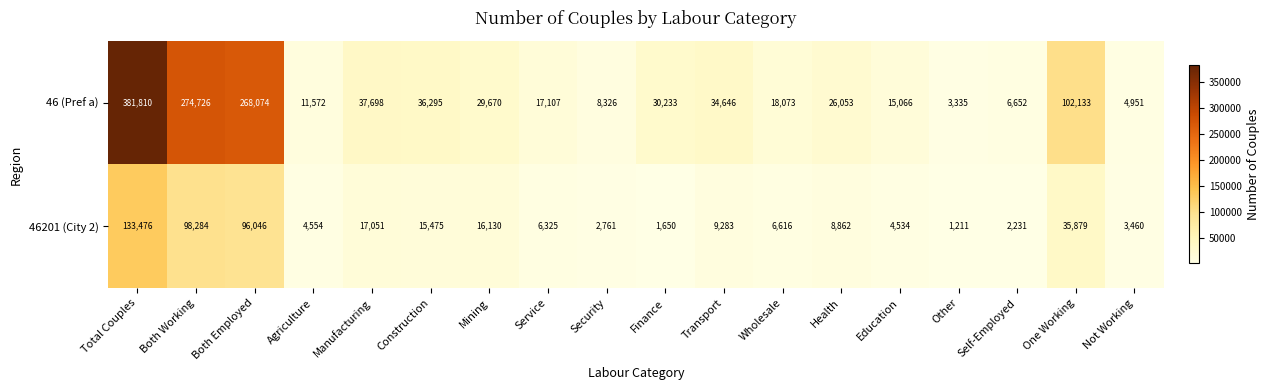

Which series has the largest range (max minus min)?

46 (Pref a)